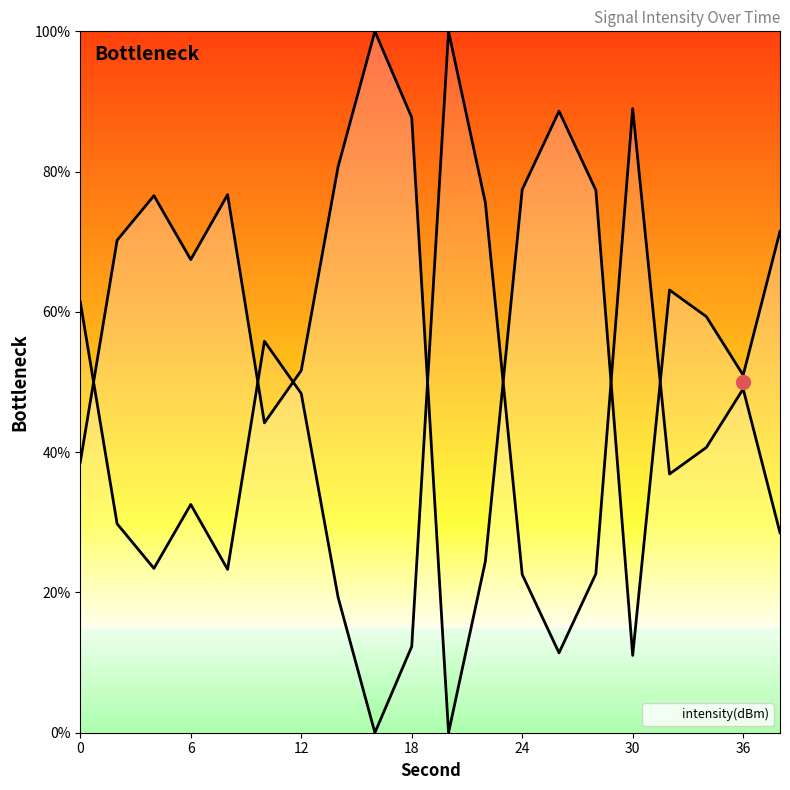

Reading right to left, what are all the values shown in this chart?

38=71.5	36=51.0	34=59.3	32=63.1	30=11.0	28=77.3	26=88.6	24=77.4	22=24.4	20=0.0	18=87.7	16=100.0	14=80.7	12=51.6	10=44.2	8=76.7	6=67.5	4=76.6	2=70.2	0=38.6